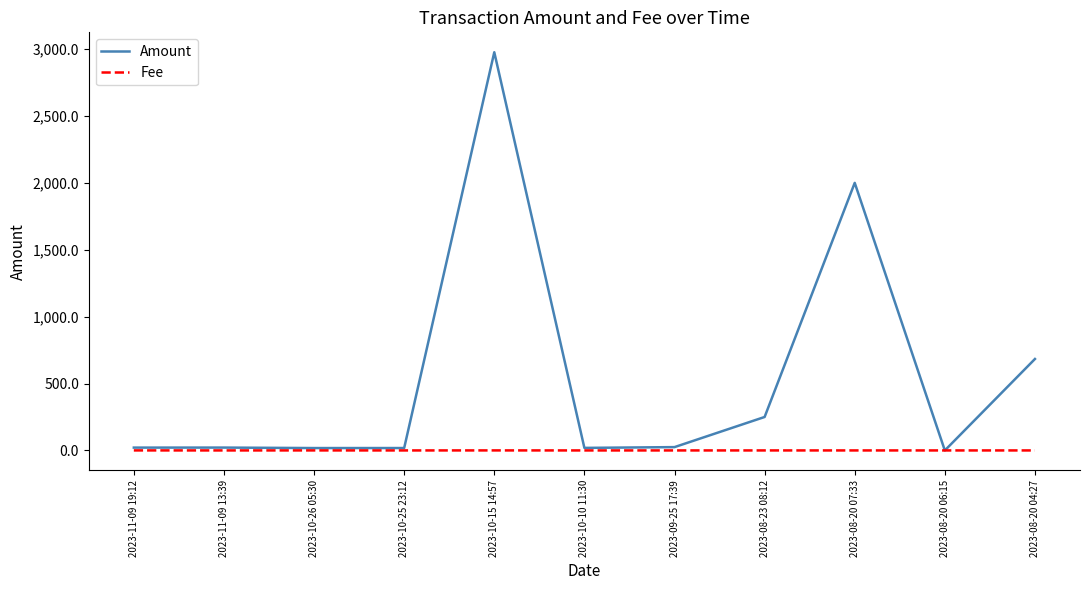

What is the difference between the Amount values at 2023-08-23 08:12 and 2023-09-25 17:39?

225.2